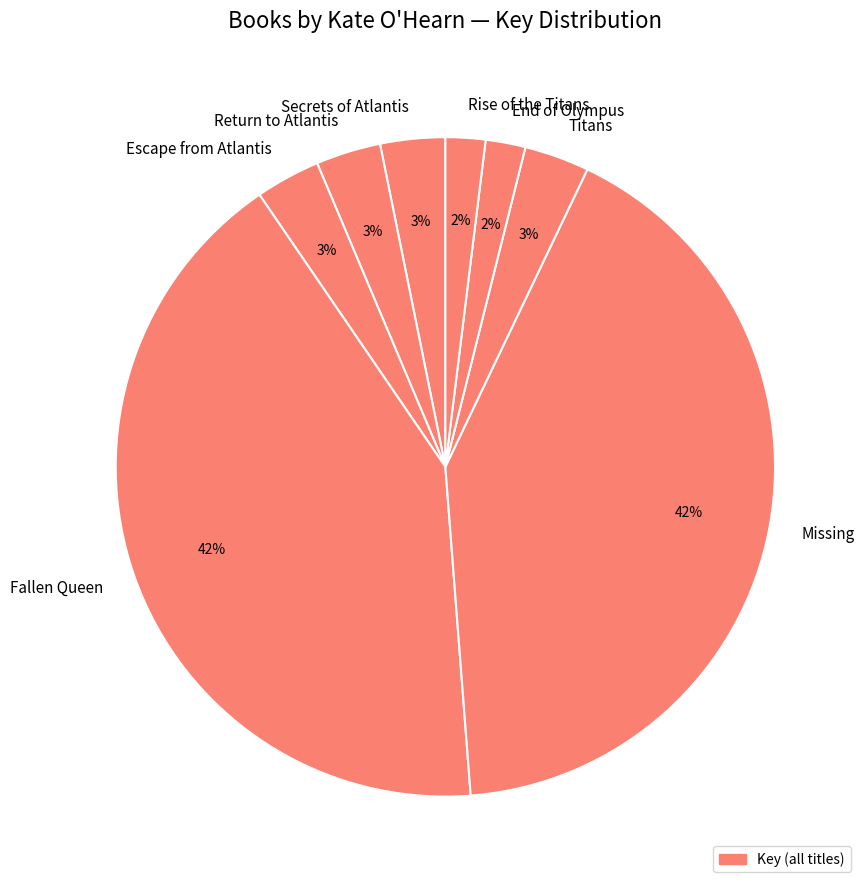

Is the sum of End of Olympus and Missing greater than half?

No